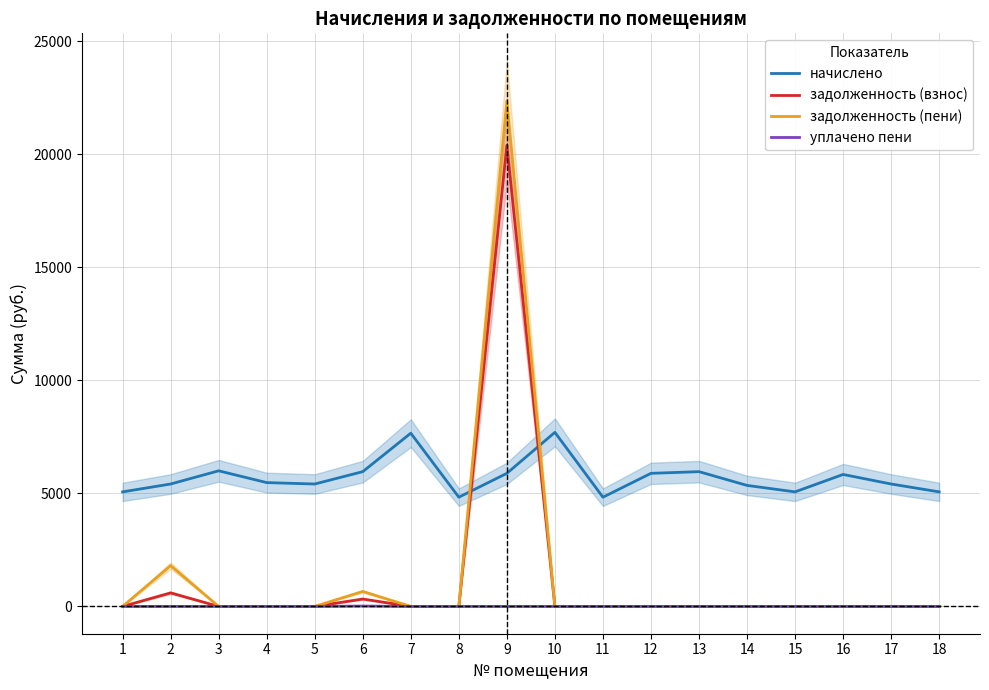

True or false: начислено and задолженность (взнос) cross at least once.

True